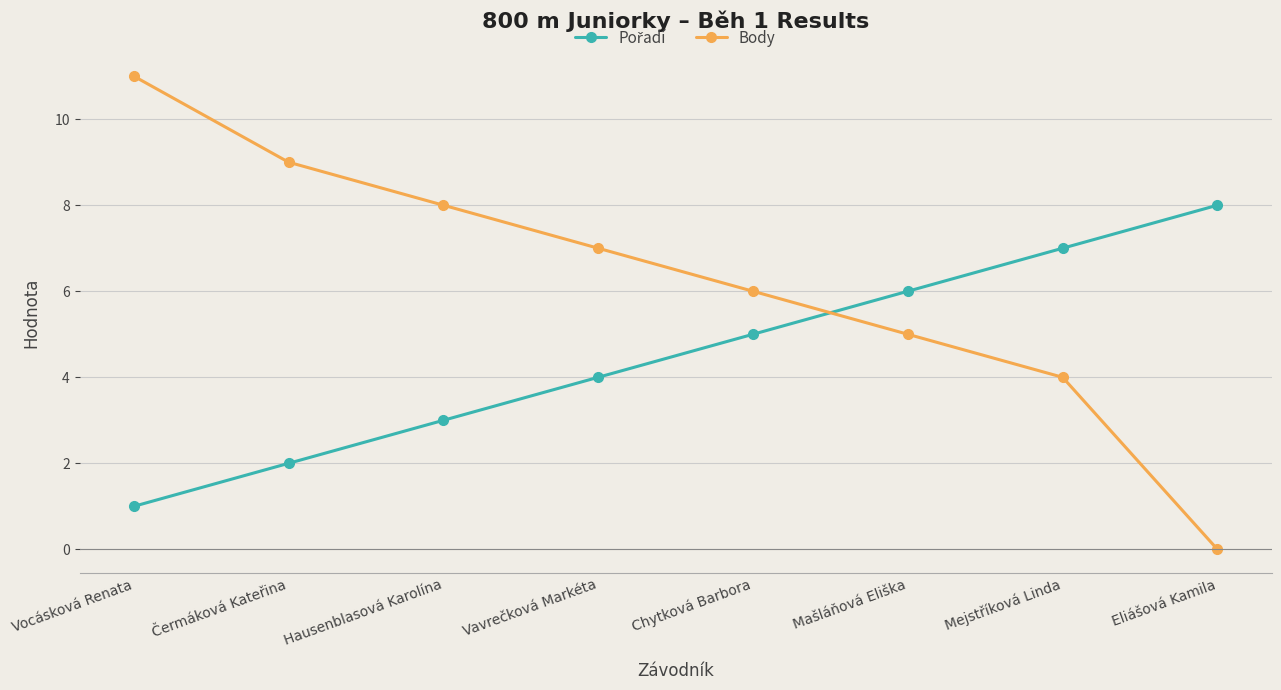

What is the maximum value for Body?

11